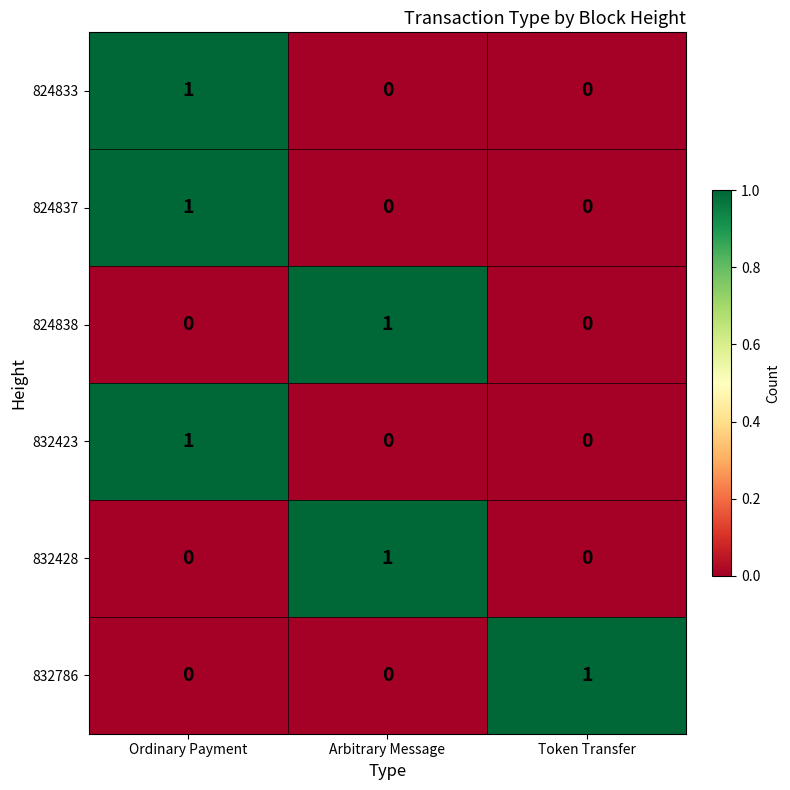

Reading left to right, list all the values displayed in this chart.

824833: 1	0	0
824837: 1	0	0
824838: 0	1	0
832423: 1	0	0
832428: 0	1	0
832786: 0	0	1